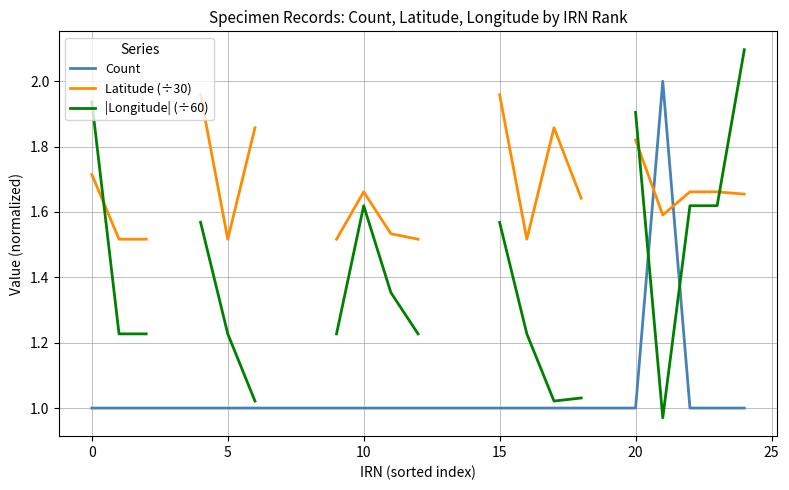

What is the maximum value shown in the chart?

2.1